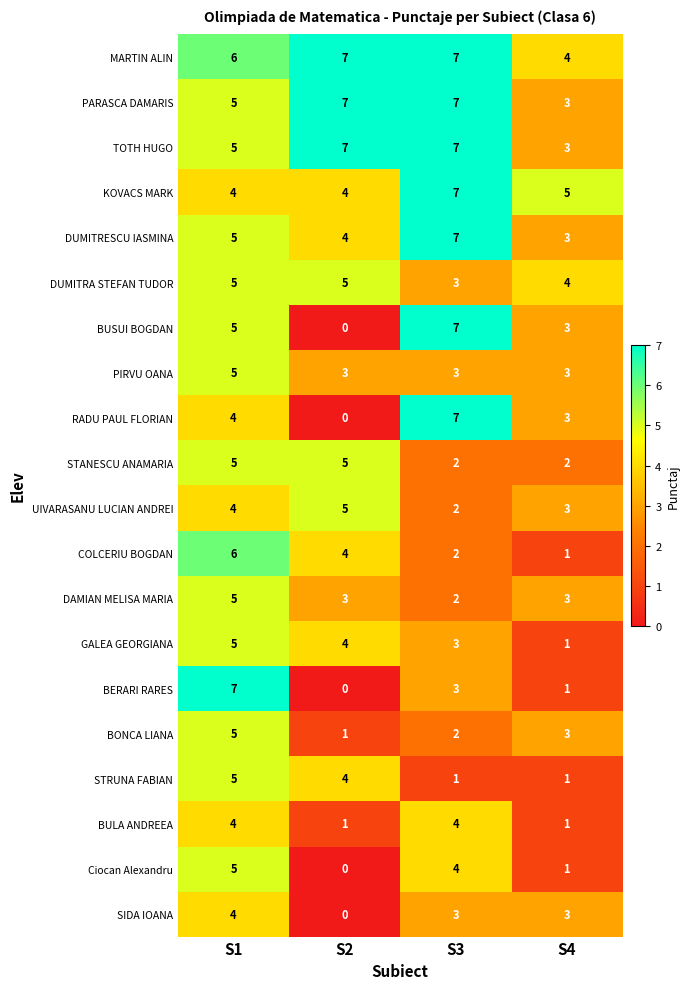

Is the value of BULA ANDREEA at S3 greater than the value of MARTIN ALIN at S2?

No